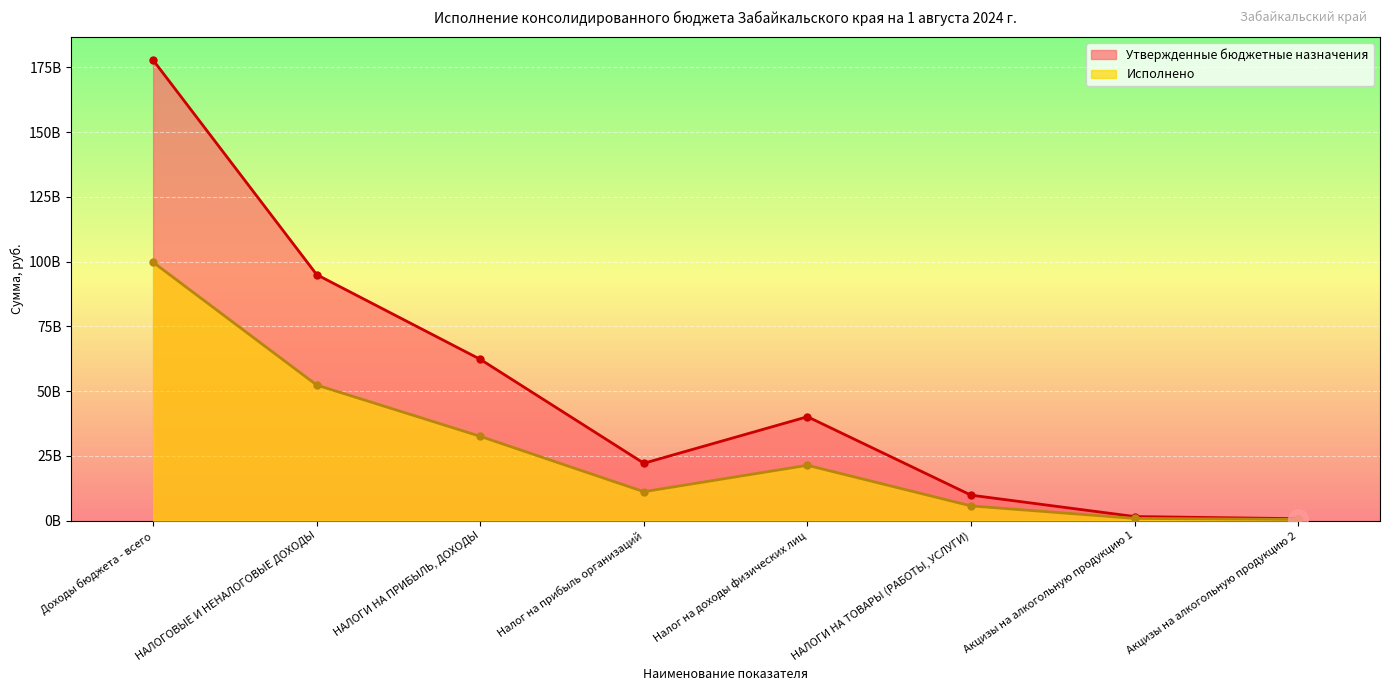

True or false: Исполнено has more than 0 points higher than both neighbors.

True